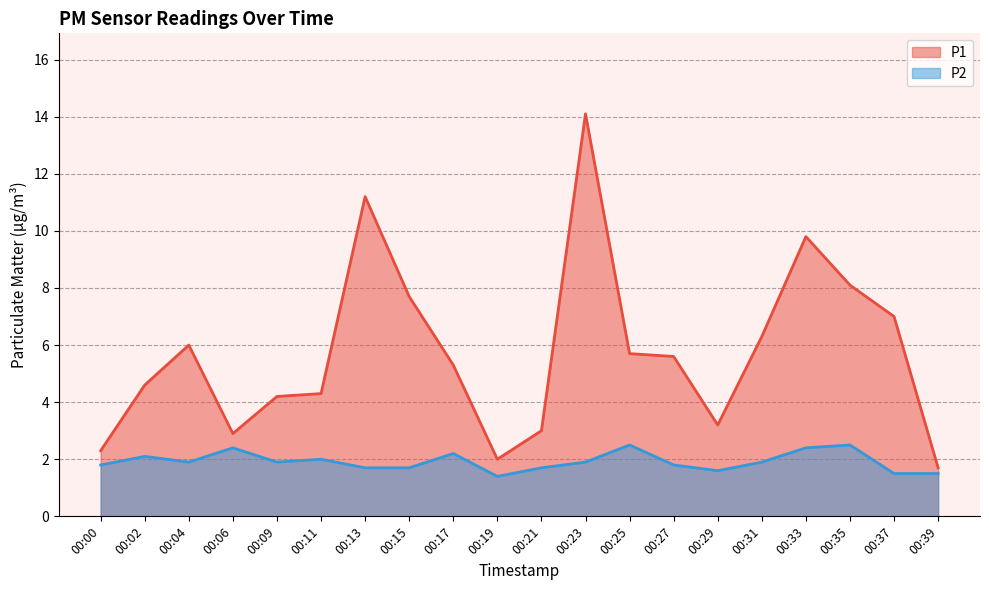

True or false: P1 has a value of 2.2 at 00:39.

False